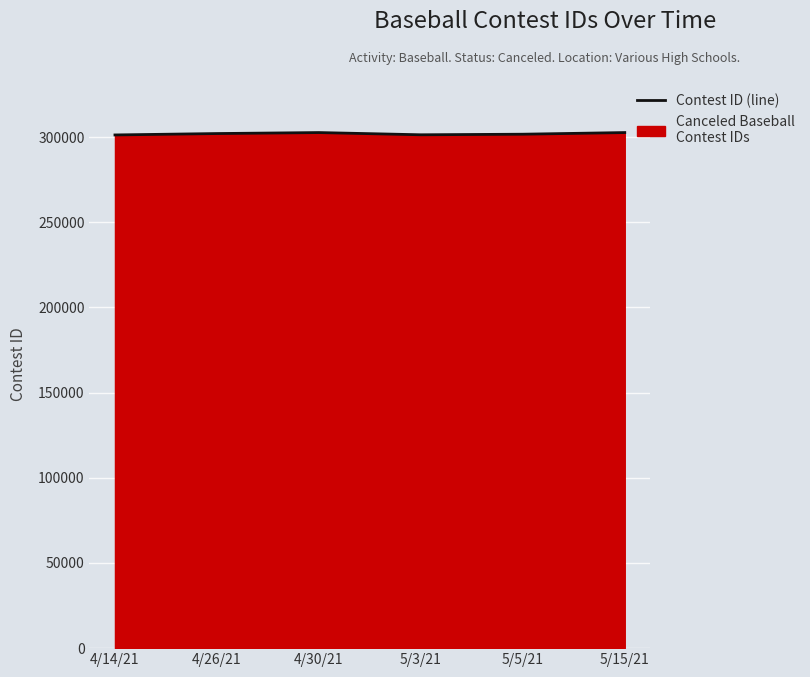

Which category has the highest value across all series?

5/15/21